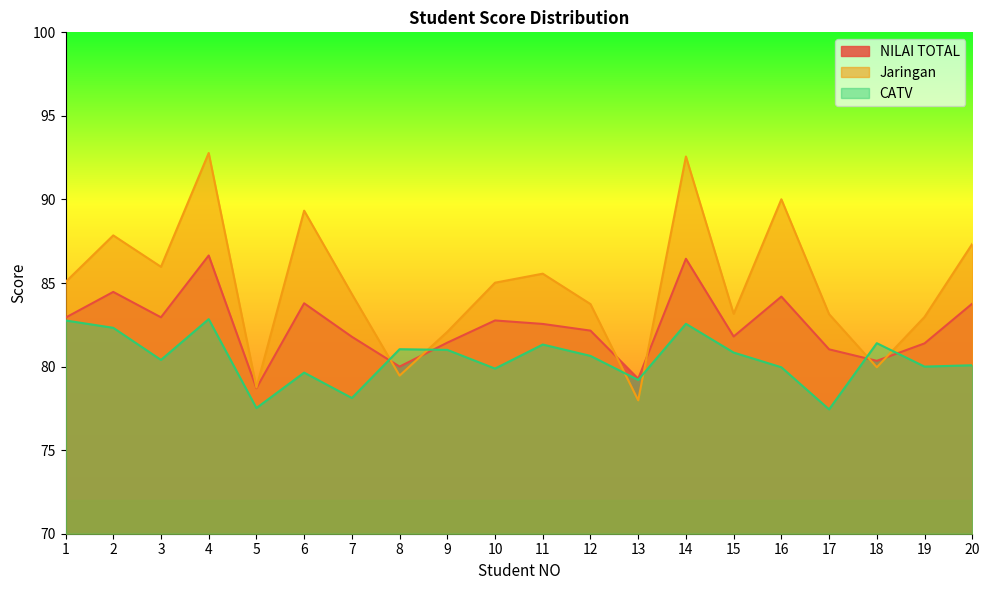

Reading right to left, extract all data points from this chart.

NILAI TOTAL: 20=83.8	19=81.4	18=80.3	17=81.0	16=84.2	15=81.8	14=86.5	13=79.3	12=82.2	11=82.6	10=82.8	9=81.4	8=80.0	7=81.8	6=83.8	5=78.7	4=86.6	3=82.9	2=84.5	1=82.9
Jaringan: 20=87.3	19=83.0	18=80.0	17=83.1	16=90.0	15=83.2	14=92.6	13=78.0	12=83.7	11=85.6	10=85.0	9=82.1	8=79.5	7=84.3	6=89.3	5=78.8	4=92.8	3=86.0	2=87.8	1=85.1
CATV: 20=80.1	19=80.0	18=81.4	17=77.4	16=80.0	15=80.8	14=82.6	13=79.2	12=80.6	11=81.3	10=79.9	9=81.0	8=81.0	7=78.1	6=79.6	5=77.5	4=82.8	3=80.4	2=82.3	1=82.8